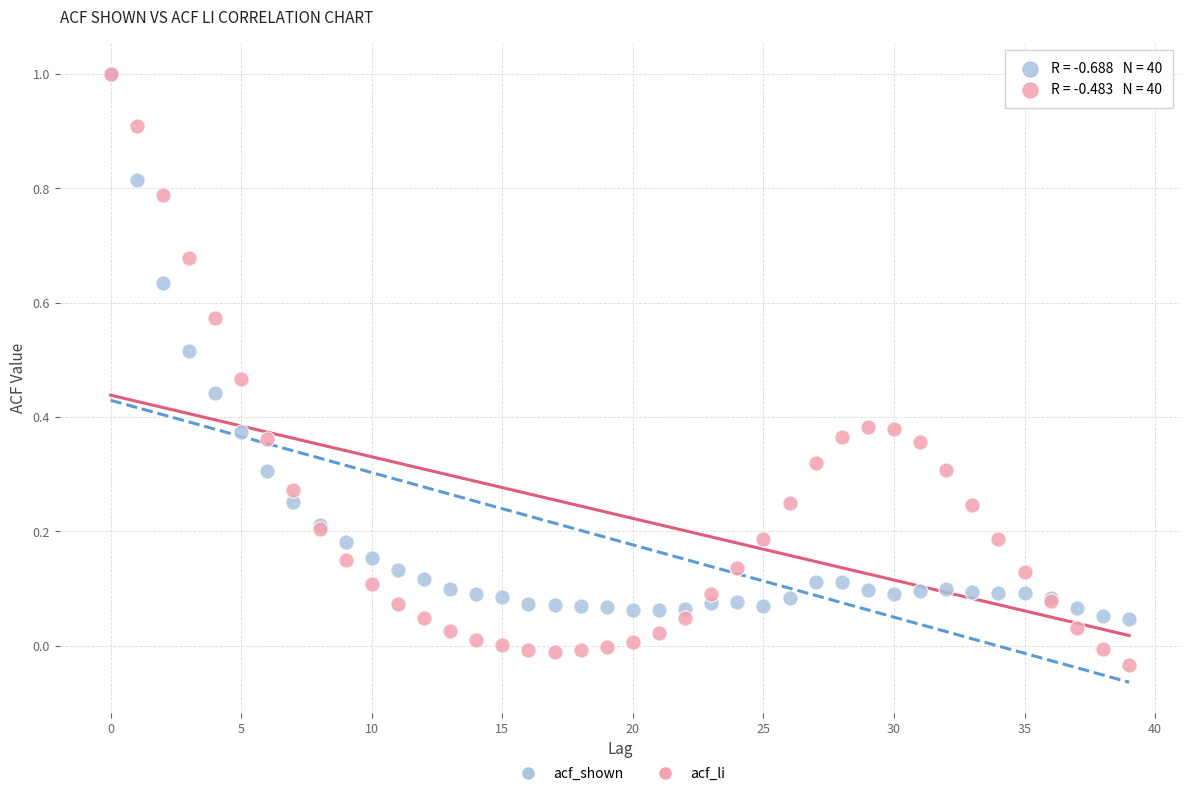

What are all the series names shown in the legend?

acf_shown, acf_li